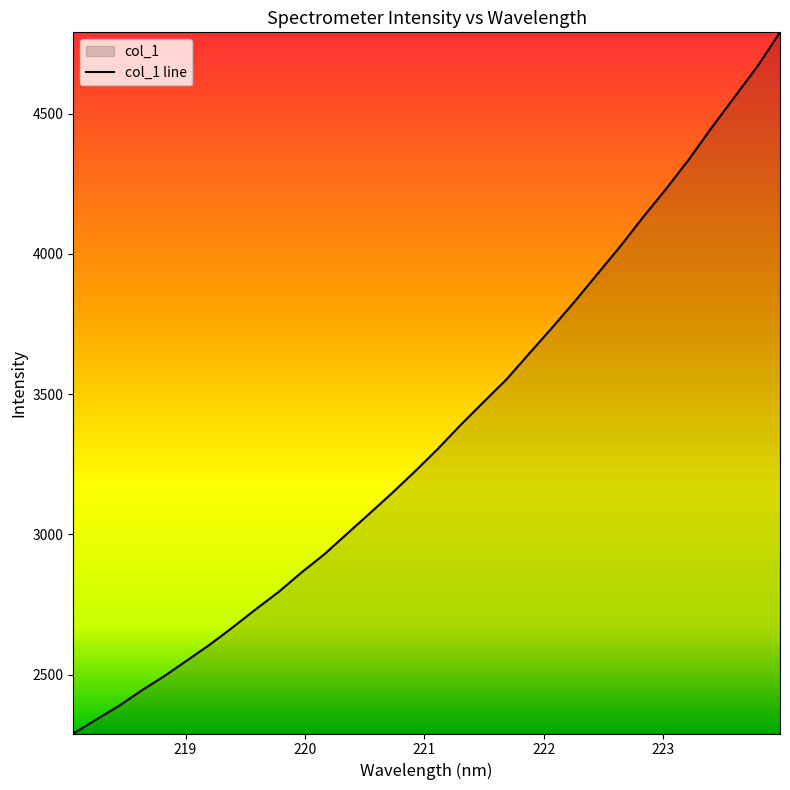

What is the difference between the second highest and minimum values?

2377.4